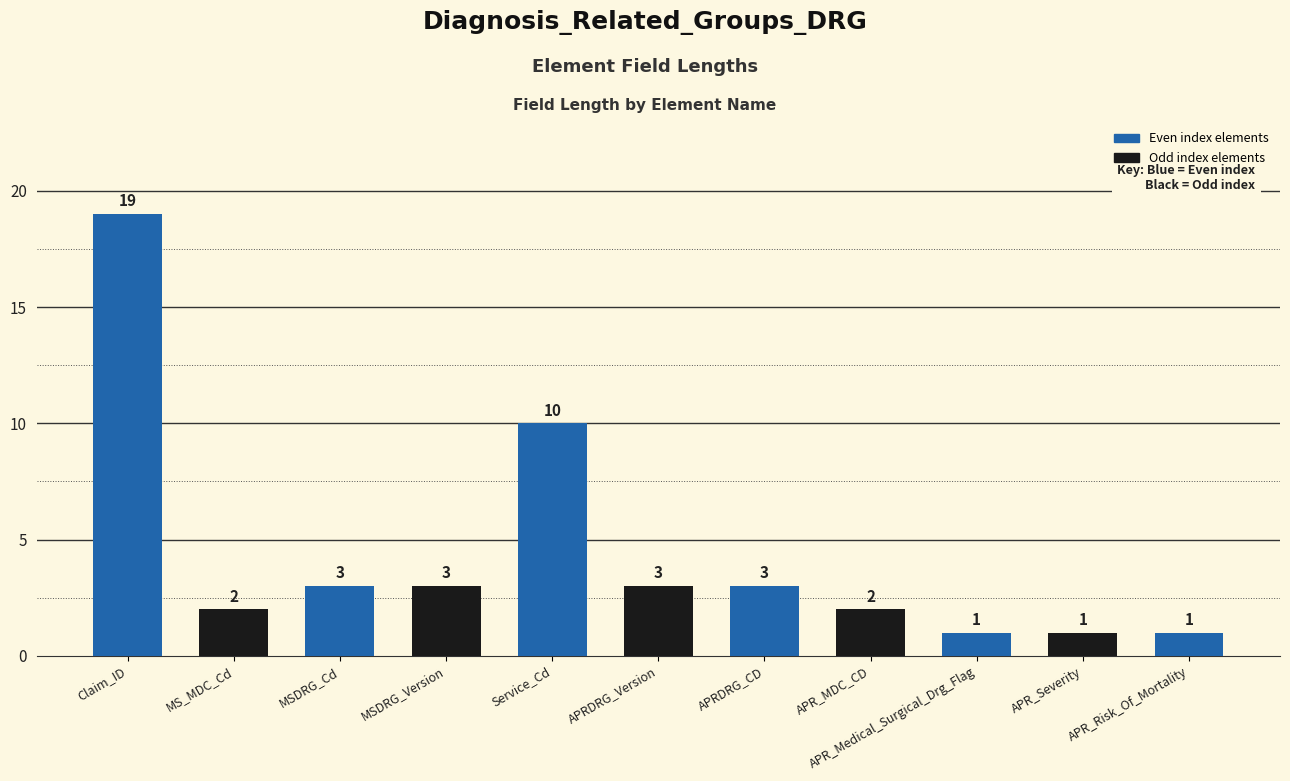

Which has a higher value, APRDRG_Version or MS_MDC_Cd?

APRDRG_Version